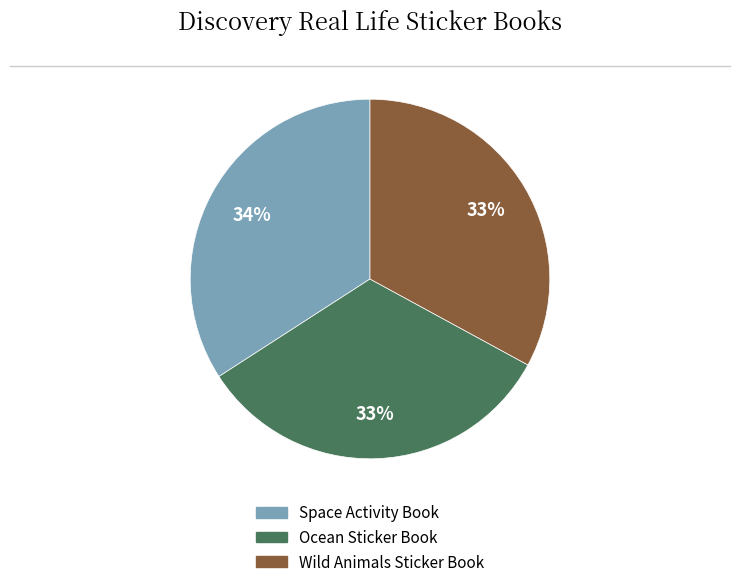

To the nearest percent, what percentage of the pie is Space Activity Book?

34%